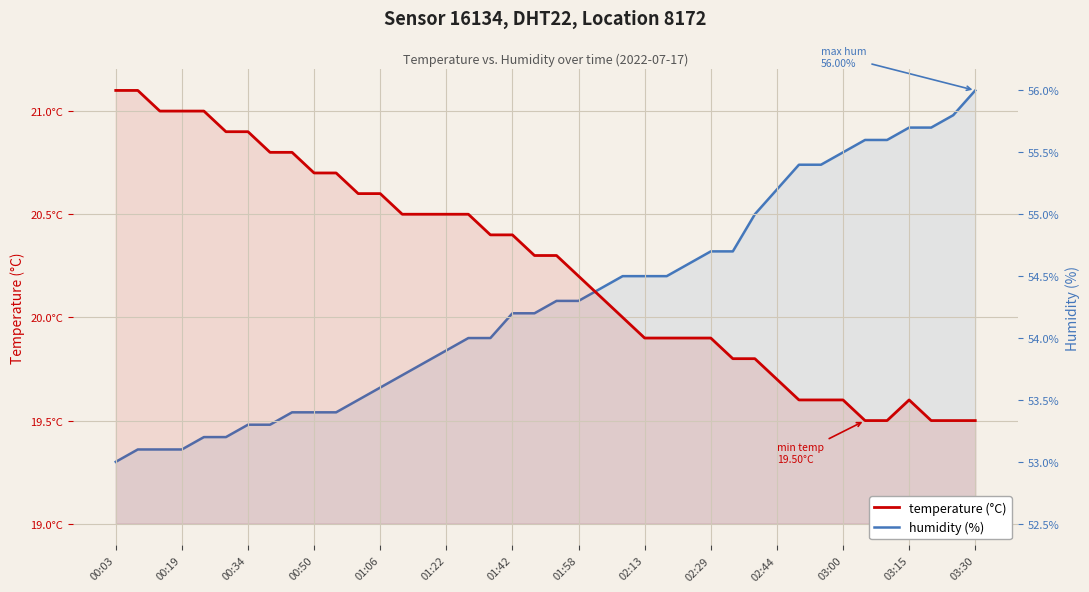

Is the value of temperature at 28 greater than the value of humidity at 03:00?

No